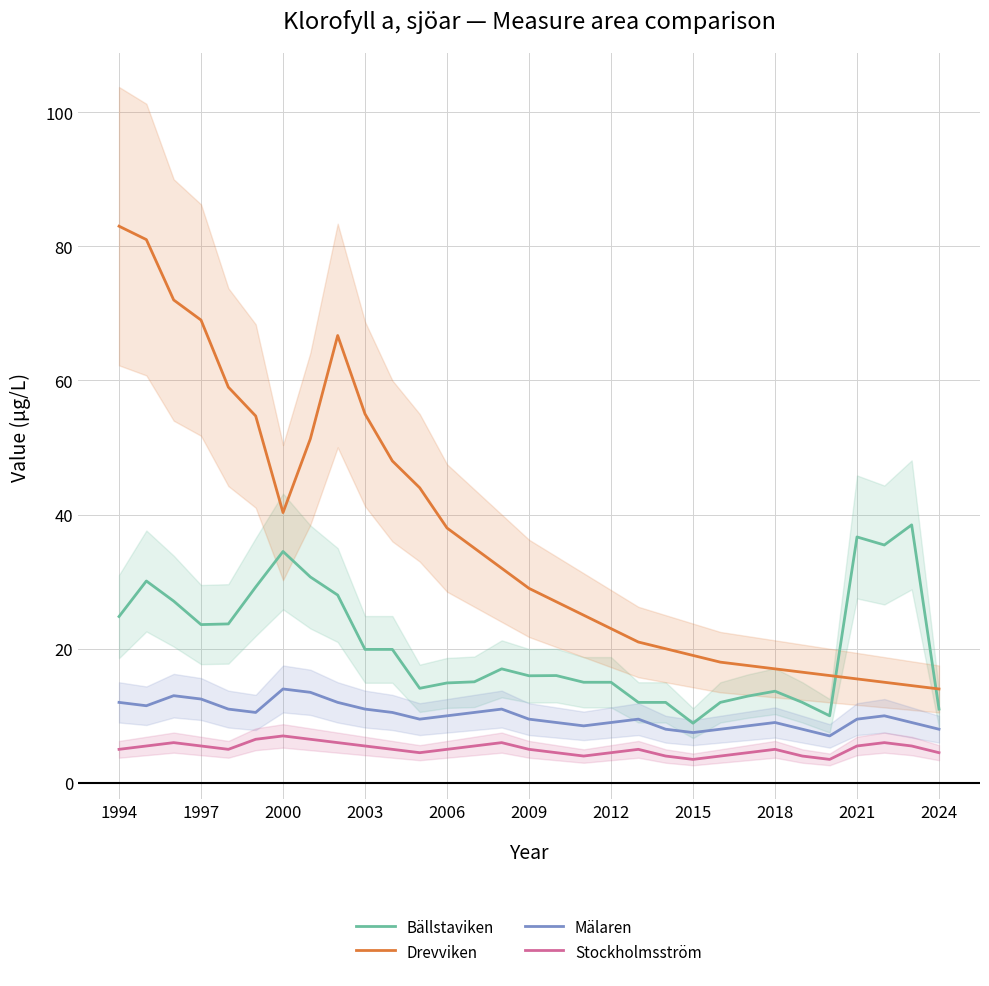

Reading left to right, what are all the values shown in this chart?

Bällstaviken: 24.8	30.1	27.1	23.6	23.7	29.2	34.5	30.7	28.0	19.9	19.9	14.1	14.9	15.1	17.0	16.0	16.0	15.0	15.0	12.0	12.0	8.9	12.0	12.9	13.7	12.0	10.0	36.7	35.5	38.5	11.0
Drevviken: 83.0	81.0	72.0	69.0	59.0	54.7	40.3	51.3	66.7	55.0	48.0	44.0	38.0	35.0	32.0	29.0	27.0	25.0	23.0	21.0	20.0	19.0	18.0	17.5	17.0	16.5	16.0	15.5	15.0	14.5	14.0
Mälaren: 12.0	11.5	13.0	12.5	11.0	10.5	14.0	13.5	12.0	11.0	10.5	9.5	10.0	10.5	11.0	9.5	9.0	8.5	9.0	9.5	8.0	7.5	8.0	8.5	9.0	8.0	7.0	9.5	10.0	9.0	8.0
Stockholmsström: 5.0	5.5	6.0	5.5	5.0	6.5	7.0	6.5	6.0	5.5	5.0	4.5	5.0	5.5	6.0	5.0	4.5	4.0	4.5	5.0	4.0	3.5	4.0	4.5	5.0	4.0	3.5	5.5	6.0	5.5	4.5